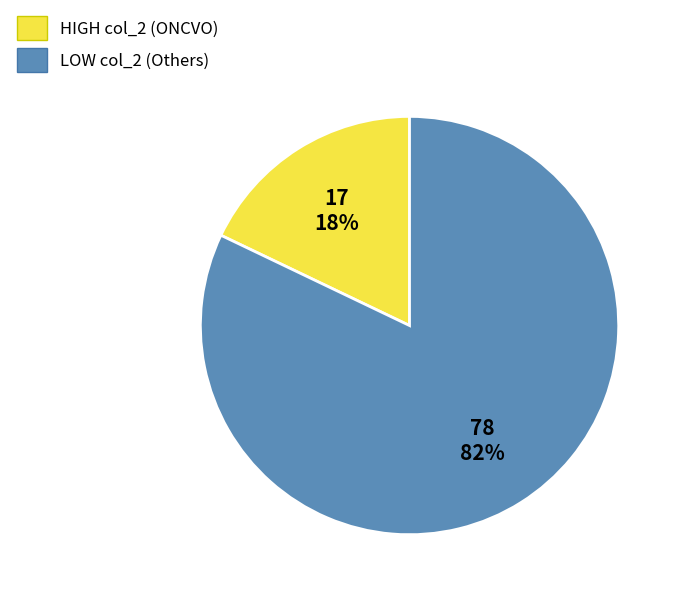

To the nearest percent, what is the average slice percentage?

50%